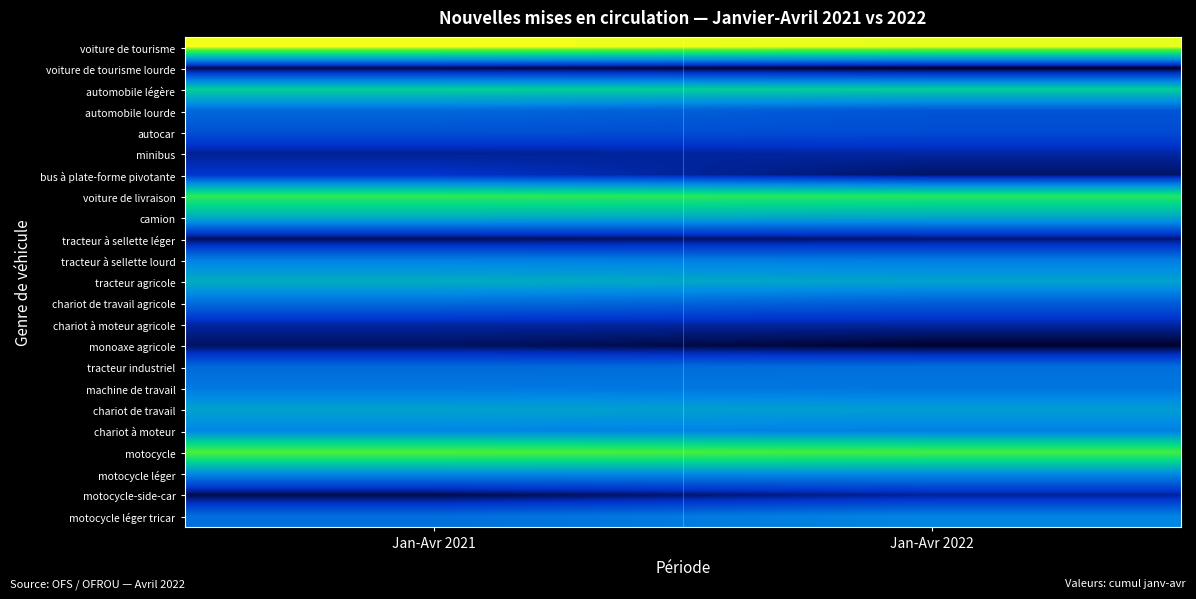

Reading right to left, transcribe all the data shown in this chart.

voiture de tourisme: Jan-Avr 2022=11.2	Jan-Avr 2021=11.3
voiture de tourisme lourde: Jan-Avr 2022=2.6	Jan-Avr 2021=2.8
automobile légère: Jan-Avr 2022=7.9	Jan-Avr 2021=8.0
automobile lourde: Jan-Avr 2022=4.7	Jan-Avr 2021=5.2
autocar: Jan-Avr 2022=4.5	Jan-Avr 2021=4.6
minibus: Jan-Avr 2022=3.6	Jan-Avr 2021=3.4
bus à plate-forme pivotante: Jan-Avr 2022=3.1	Jan-Avr 2021=3.9
voiture de livraison: Jan-Avr 2022=9.1	Jan-Avr 2021=9.3
camion: Jan-Avr 2022=6.8	Jan-Avr 2021=6.9
tracteur à sellette léger: Jan-Avr 2022=3.2	Jan-Avr 2021=3.0
tracteur à sellette lourd: Jan-Avr 2022=5.7	Jan-Avr 2021=5.8
tracteur agricole: Jan-Avr 2022=6.7	Jan-Avr 2021=7.0
chariot de travail agricole: Jan-Avr 2022=4.9	Jan-Avr 2021=5.3
chariot à moteur agricole: Jan-Avr 2022=3.6	Jan-Avr 2021=3.6
monoaxe agricole: Jan-Avr 2022=2.6	Jan-Avr 2021=3.0
tracteur industriel: Jan-Avr 2022=5.3	Jan-Avr 2021=5.2
machine de travail: Jan-Avr 2022=5.5	Jan-Avr 2021=5.6
chariot de travail: Jan-Avr 2022=6.5	Jan-Avr 2021=6.7
chariot à moteur: Jan-Avr 2022=5.8	Jan-Avr 2021=5.9
motocycle: Jan-Avr 2022=9.7	Jan-Avr 2021=9.9
motocycle léger: Jan-Avr 2022=6.0	Jan-Avr 2021=6.0
motocycle-side-car: Jan-Avr 2022=3.5	Jan-Avr 2021=2.9
motocycle léger tricar: Jan-Avr 2022=5.9	Jan-Avr 2021=5.3